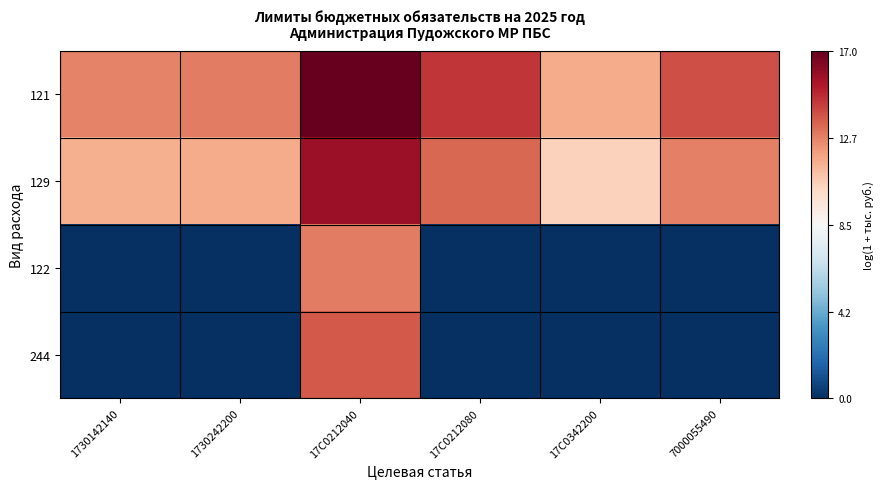

What is the total value across all series at 1730142140?

24.3